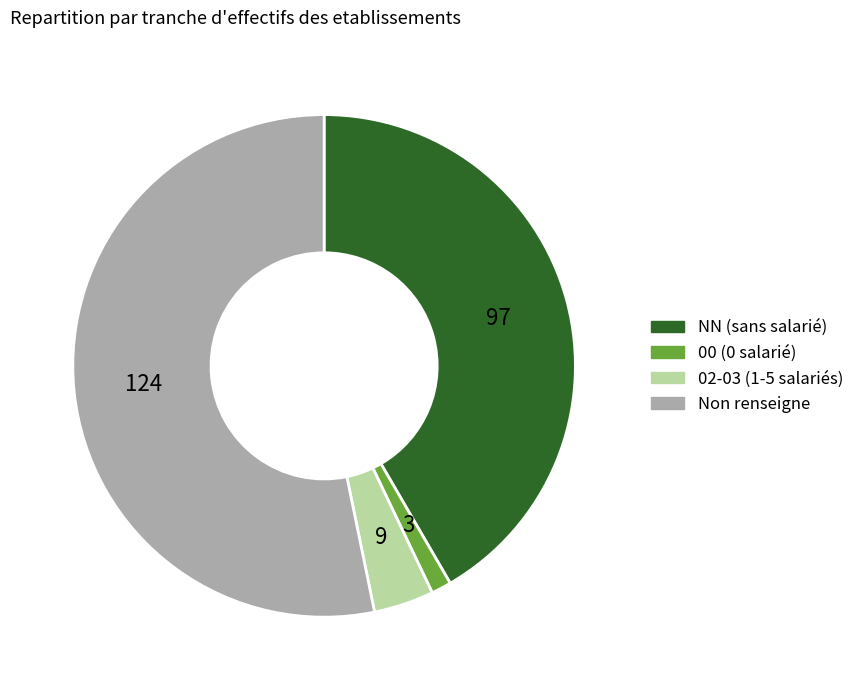

Count the number of slices in the pie.

4